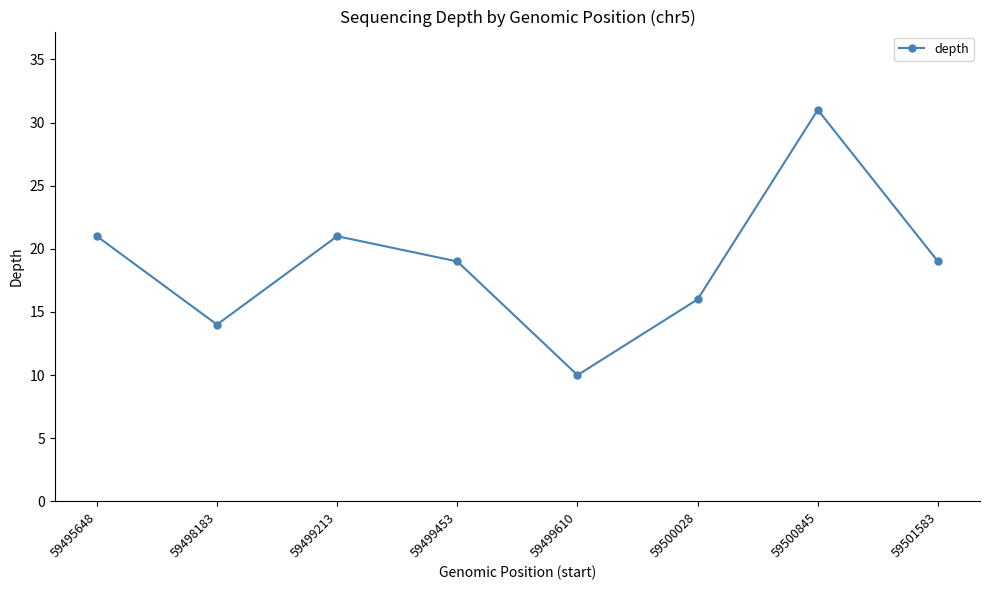

What is the difference between the maximum and minimum values?

21